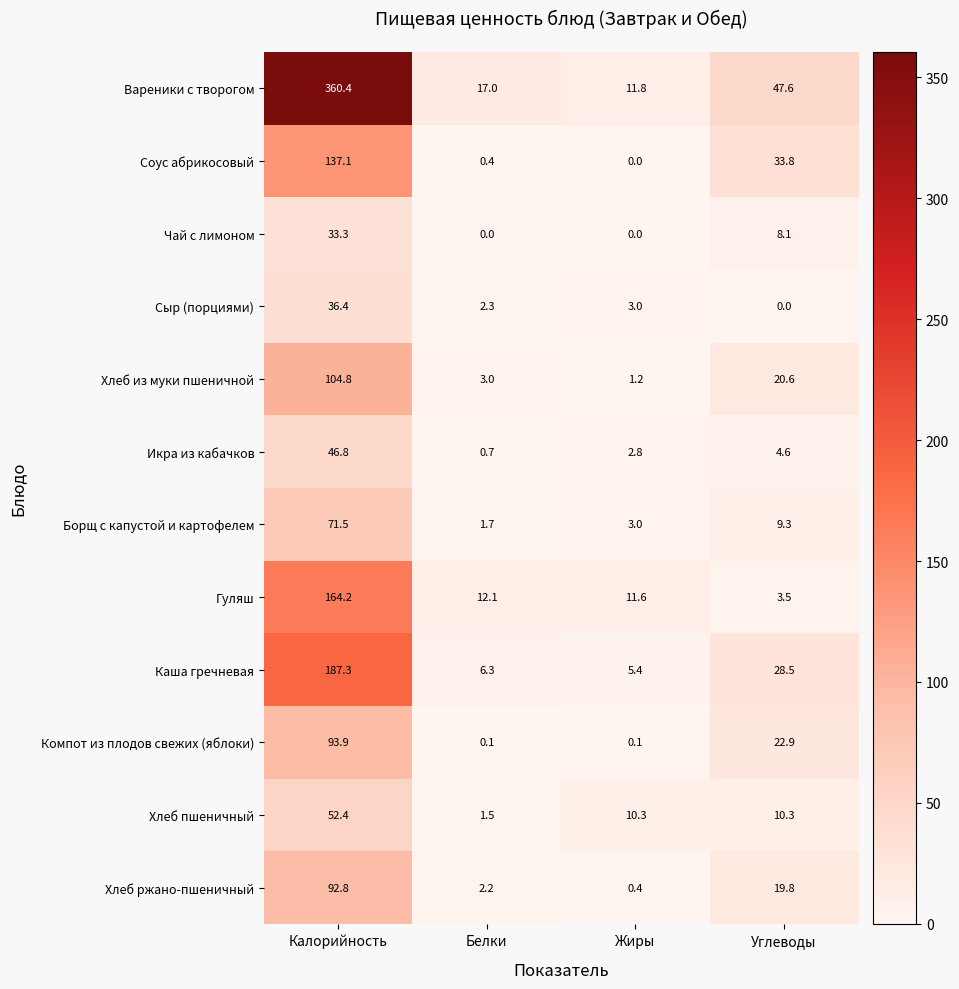

Which series changed the most between Калорийность and Углеводы?

Вареники с творогом